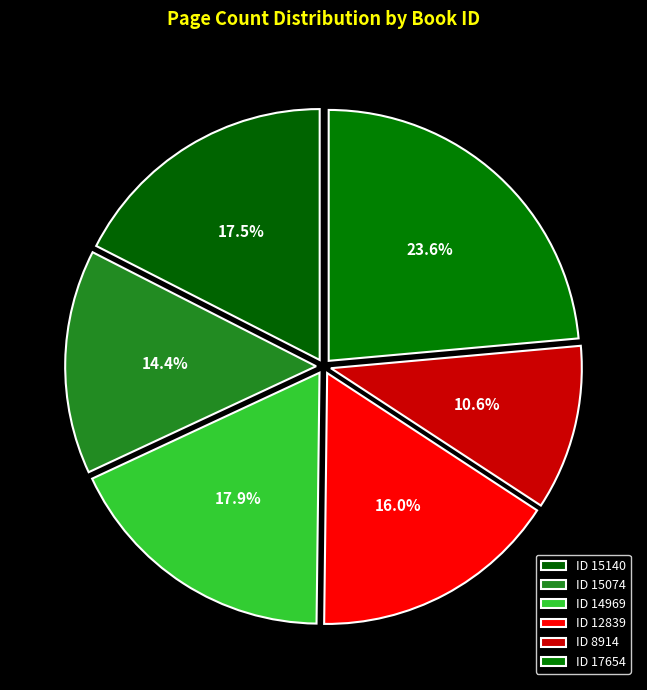

How many segments does this pie chart have?

6